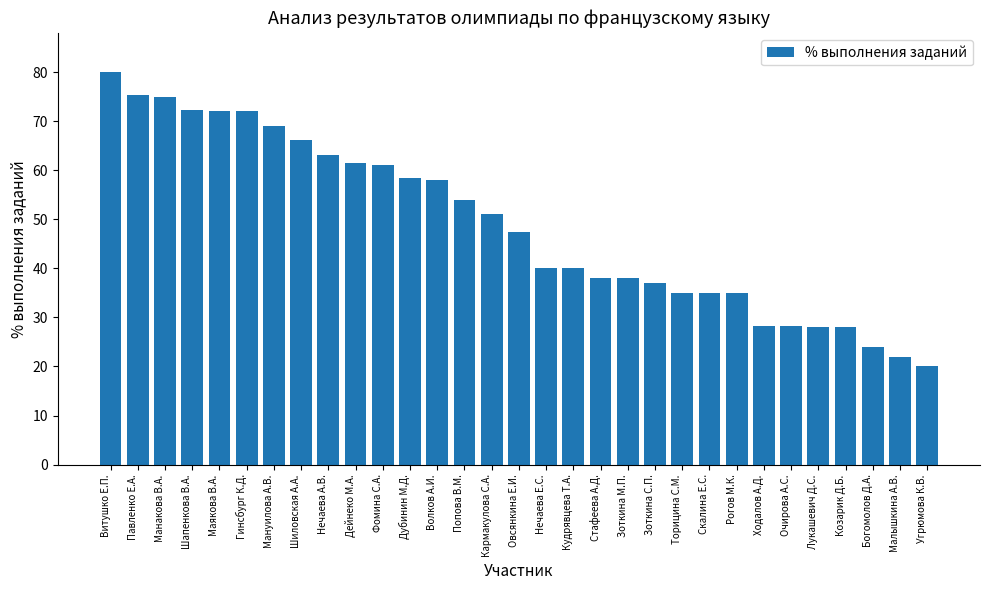

What is the change in value from Витушко Е.П. to Овсянкина Е.И.?

-32.6